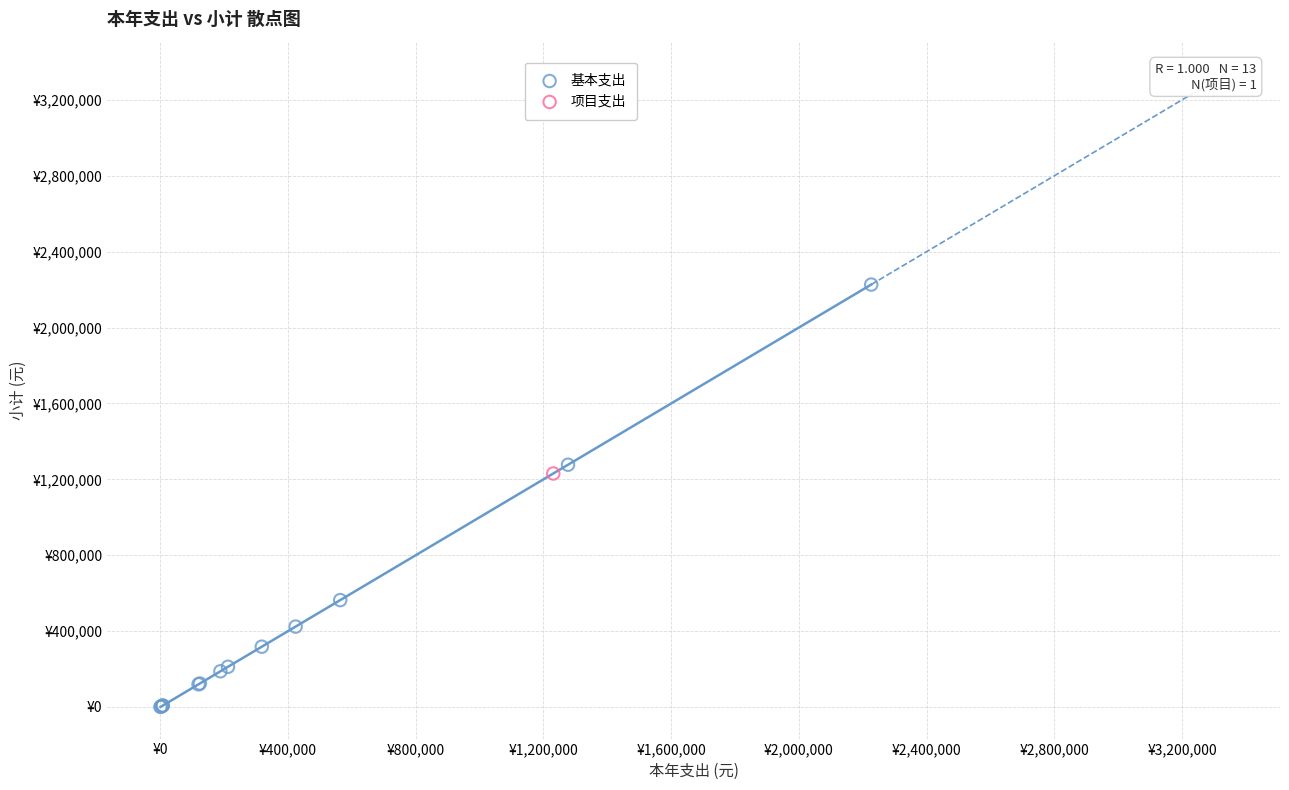

What are all the series names shown in the legend?

基本支出, 项目支出